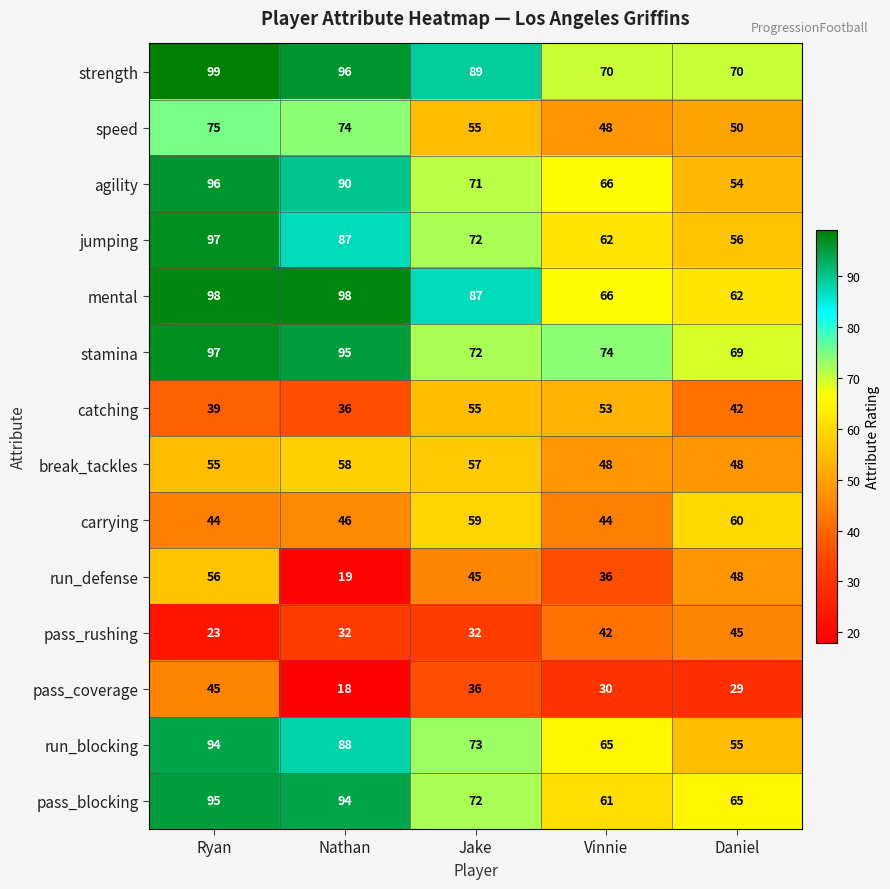

The run_blocking series shows 84 at Daniel. True or false?

False